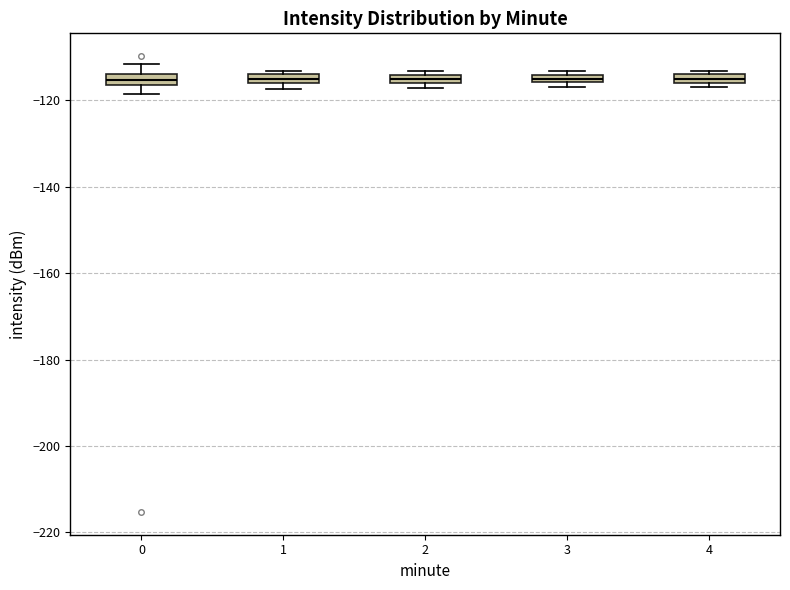

Where is the lower edge of the box at x = 1 on the y-axis? The values are not printed on the chart, so give them approximately, as read against the axis.

-116